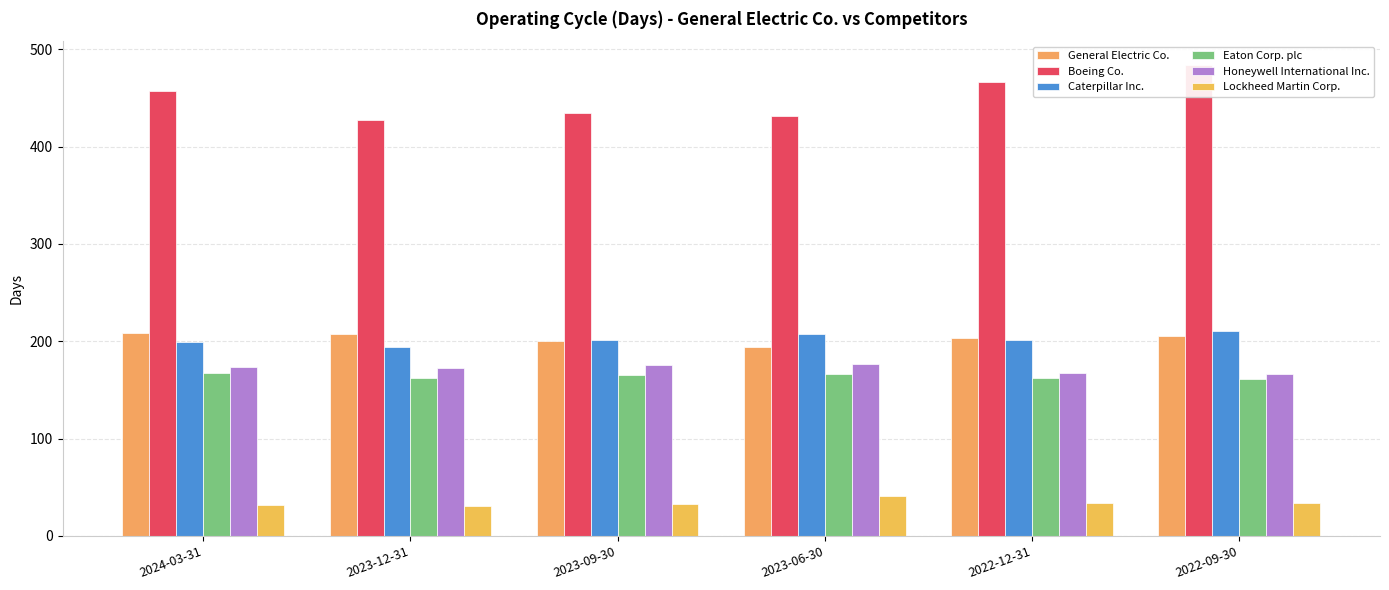

Rank the series by their maximum value, from highest to lowest.

Boeing Co., Caterpillar Inc., General Electric Co., Honeywell International Inc., Eaton Corp. plc, Lockheed Martin Corp.